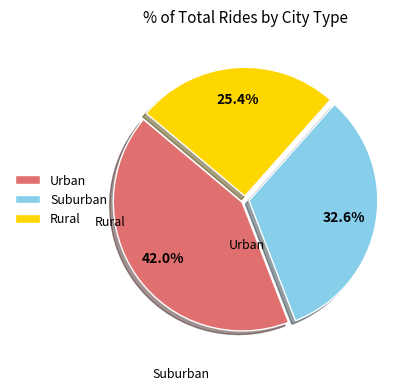

Which category has the smallest portion of the pie?

Rural